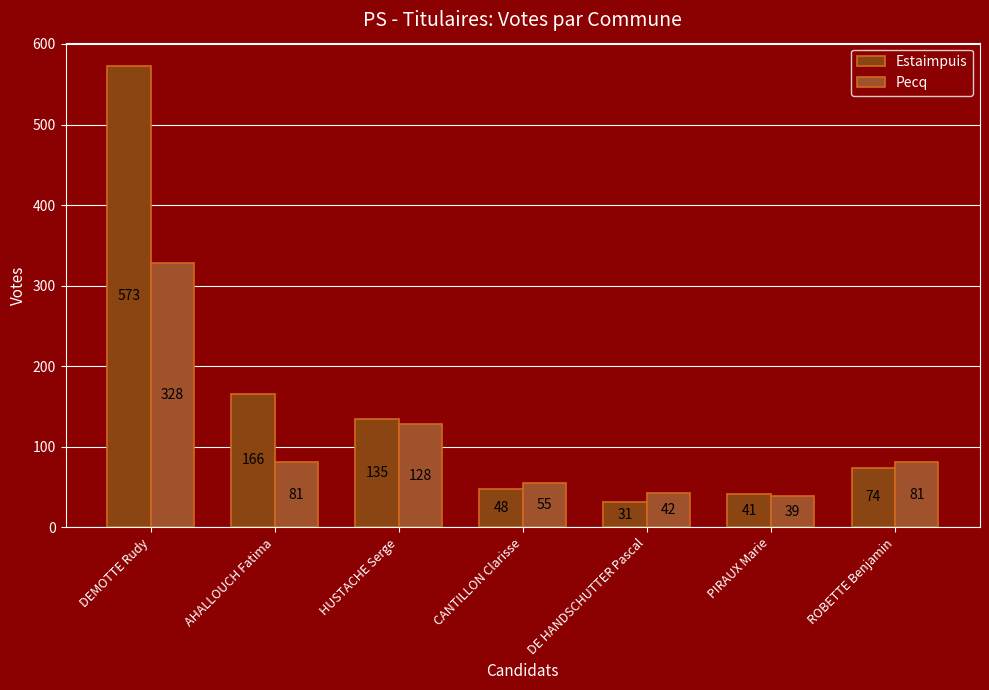

How many data points in Pecq are less than 81?

3